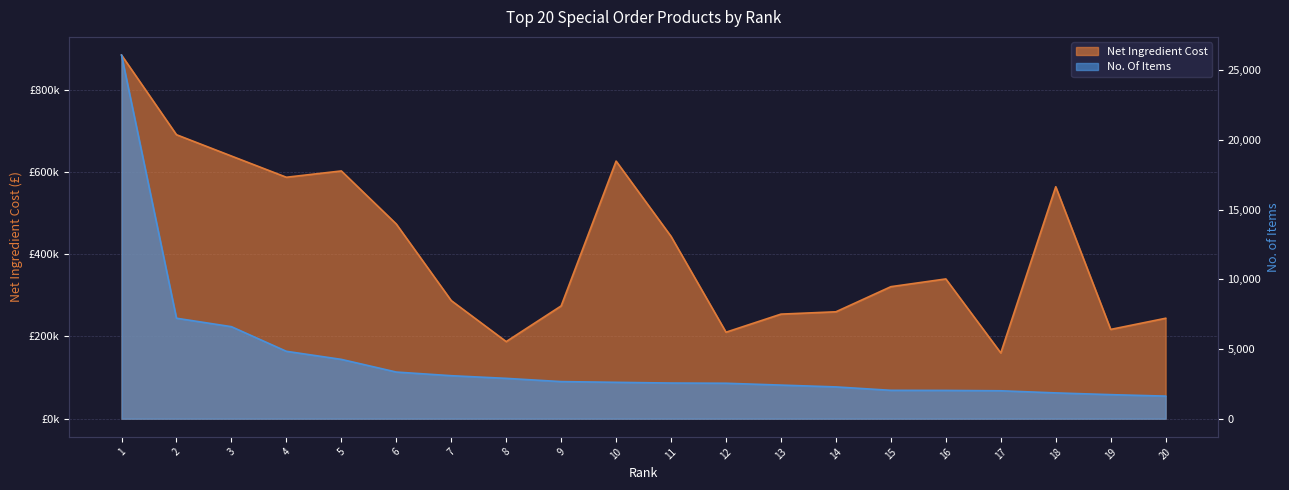

Which series changed the most between 9 and 18?

Net Ingredient Cost